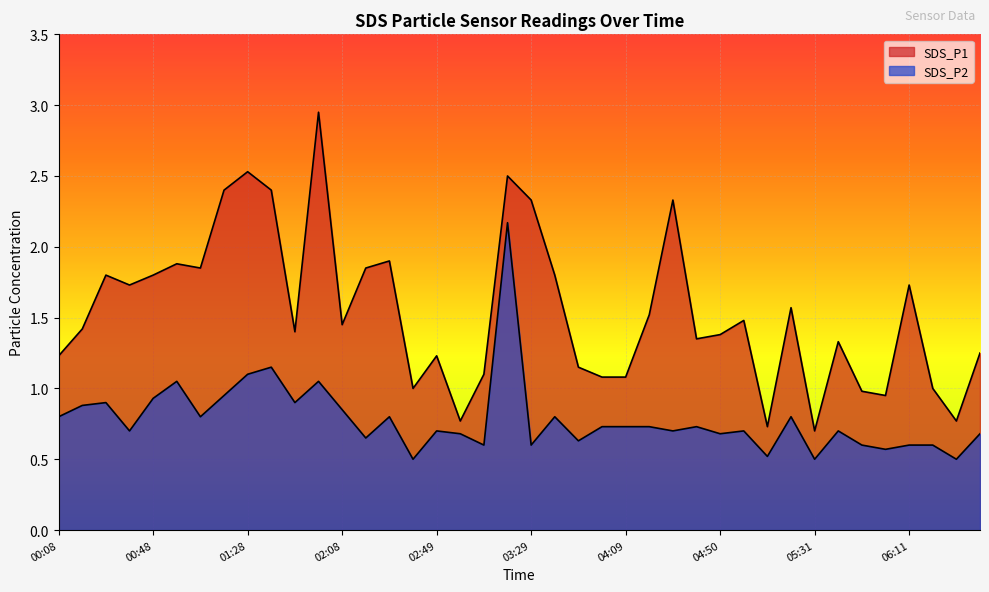

List the series in order of their overall mean, highest first.

SDS_P1, SDS_P2